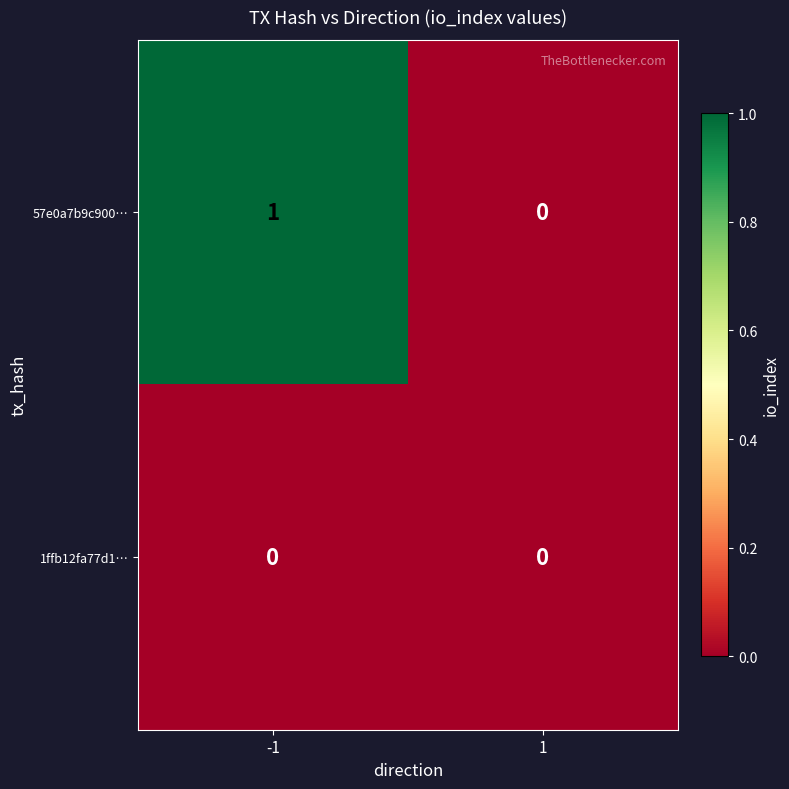

Reading right to left, extract all data points from this chart.

57e0a7b9c900…: 0	1
1ffb12fa77d1…: 0	0